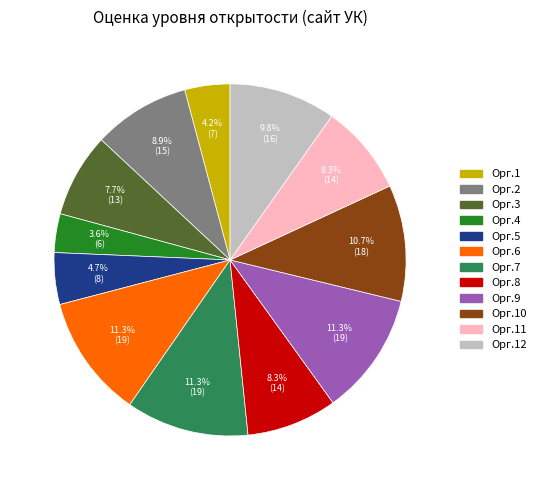

Is there any slice that represents more than half of the pie?

No